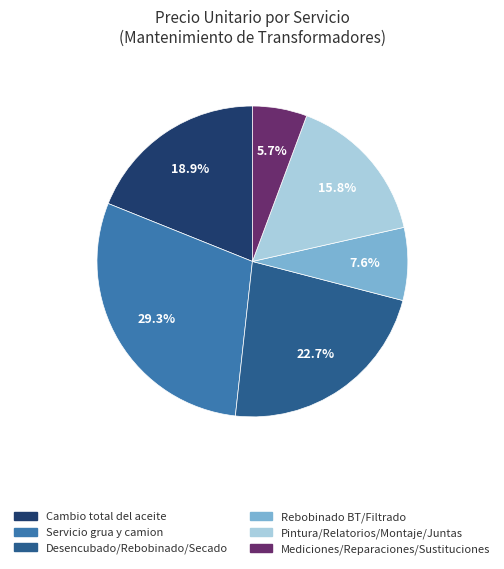

Is there any slice that represents more than half of the pie?

No